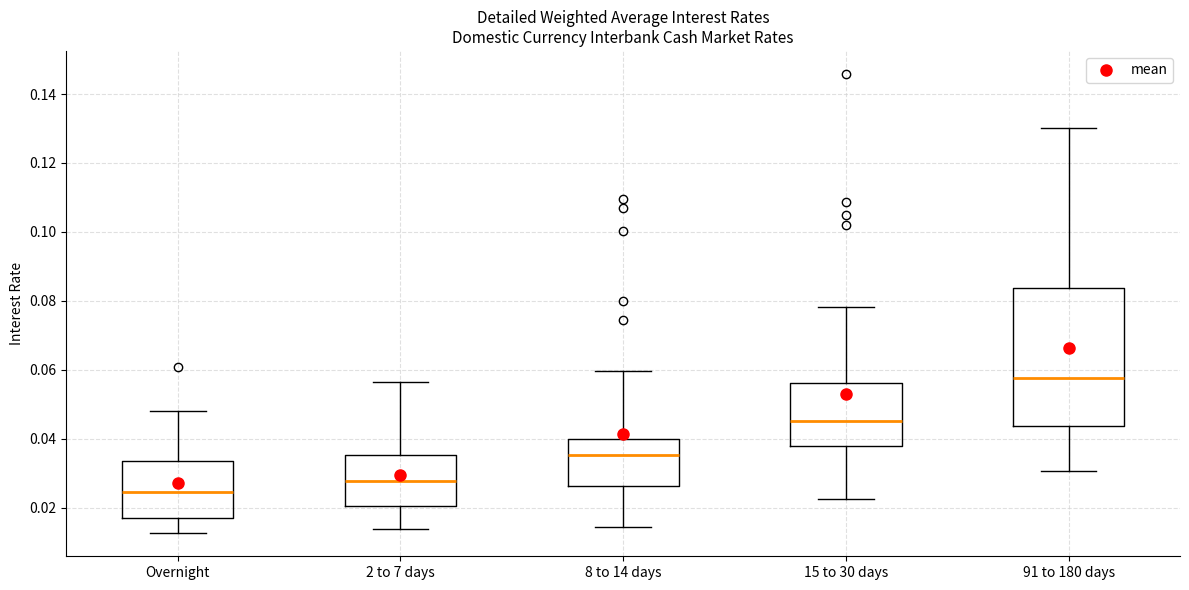

Reading left to right, read every box against the y-axis: the position of its median line, the range the box covers, and the ends of its whiskers. The values are not printed on the chart, so give them approximately, as read against the axis.

Overnight: median 0.024, box 0.018 to 0.034, whiskers 0.012 to 0.048
2 to 7 days: median 0.028, box 0.020 to 0.036, whiskers 0.014 to 0.056
8 to 14 days: median 0.036, box 0.026 to 0.040, whiskers 0.014 to 0.060
15 to 30 days: median 0.046, box 0.038 to 0.056, whiskers 0.022 to 0.078
91 to 180 days: median 0.058, box 0.044 to 0.084, whiskers 0.030 to 0.130